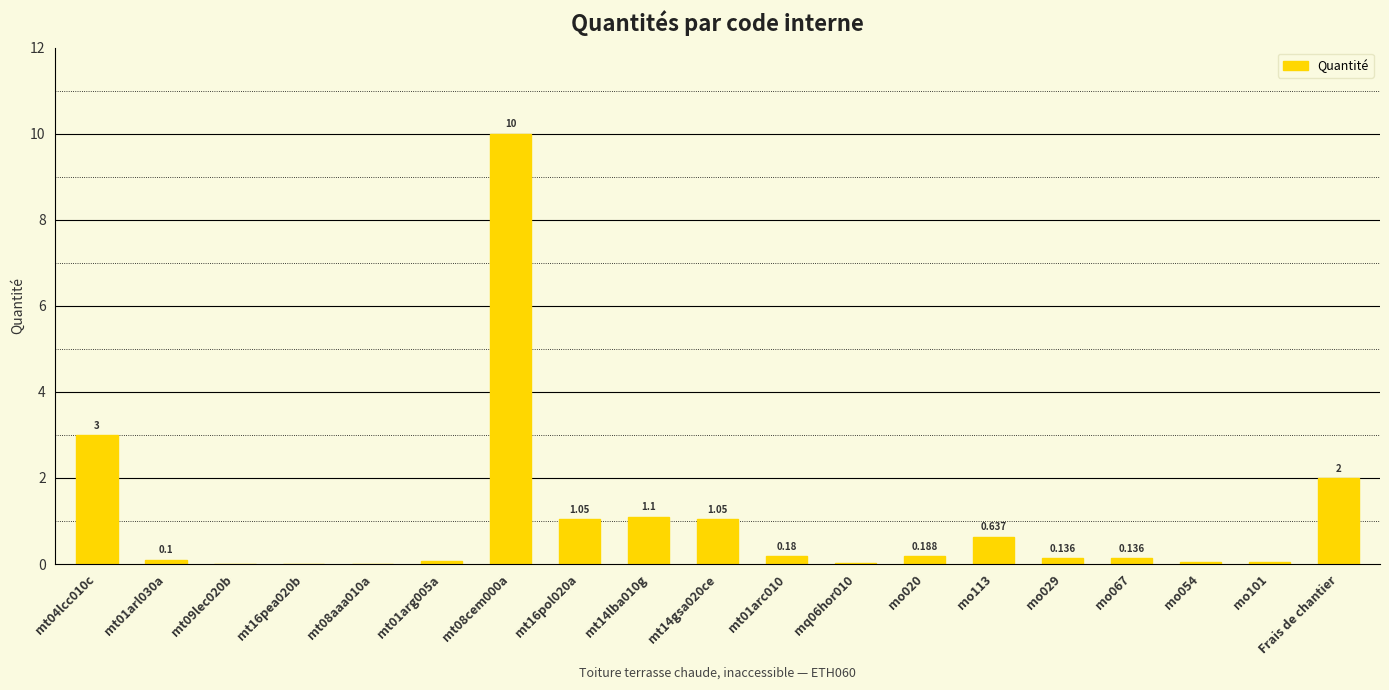

The value at mt16pol020a is 1.1. True or false?

True